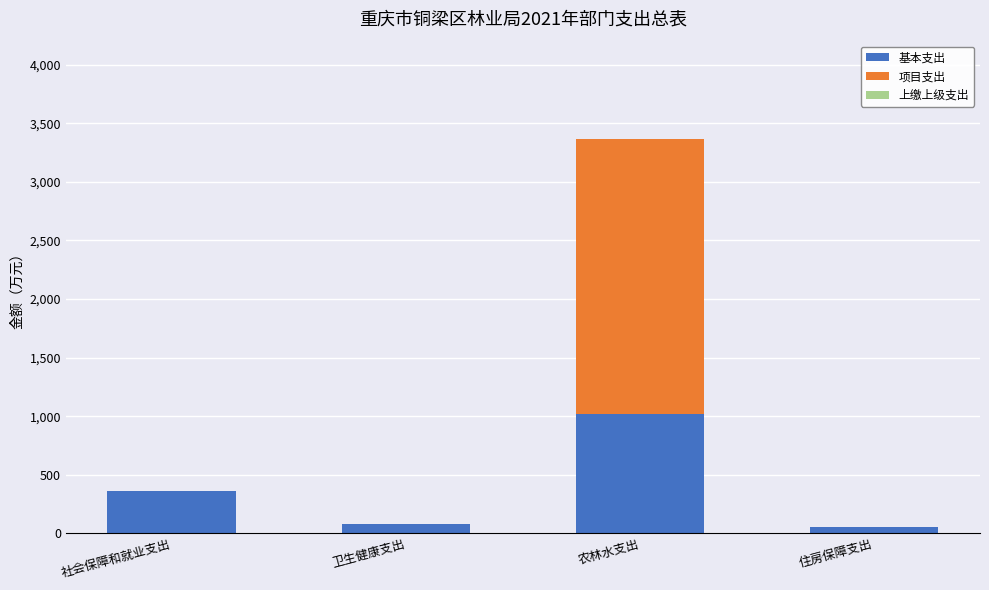

The value of 基本支出 at 农林水支出 is 1022.4. True or false?

True